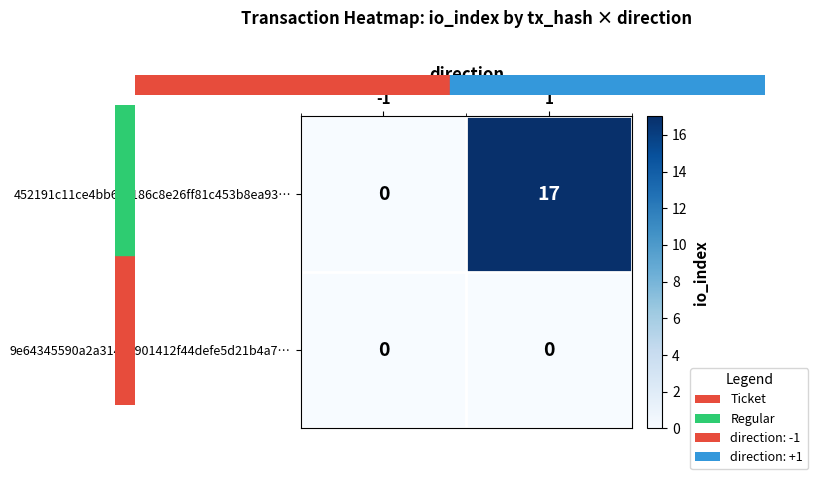

Read the 452191c11ce4bb6ec186c8e26ff81c453b8ea93… value at 1, to the nearest 10.

20